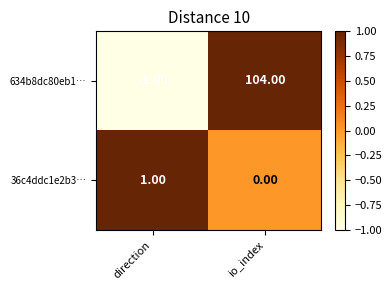

At which category is the sum across all series the highest?

io_index